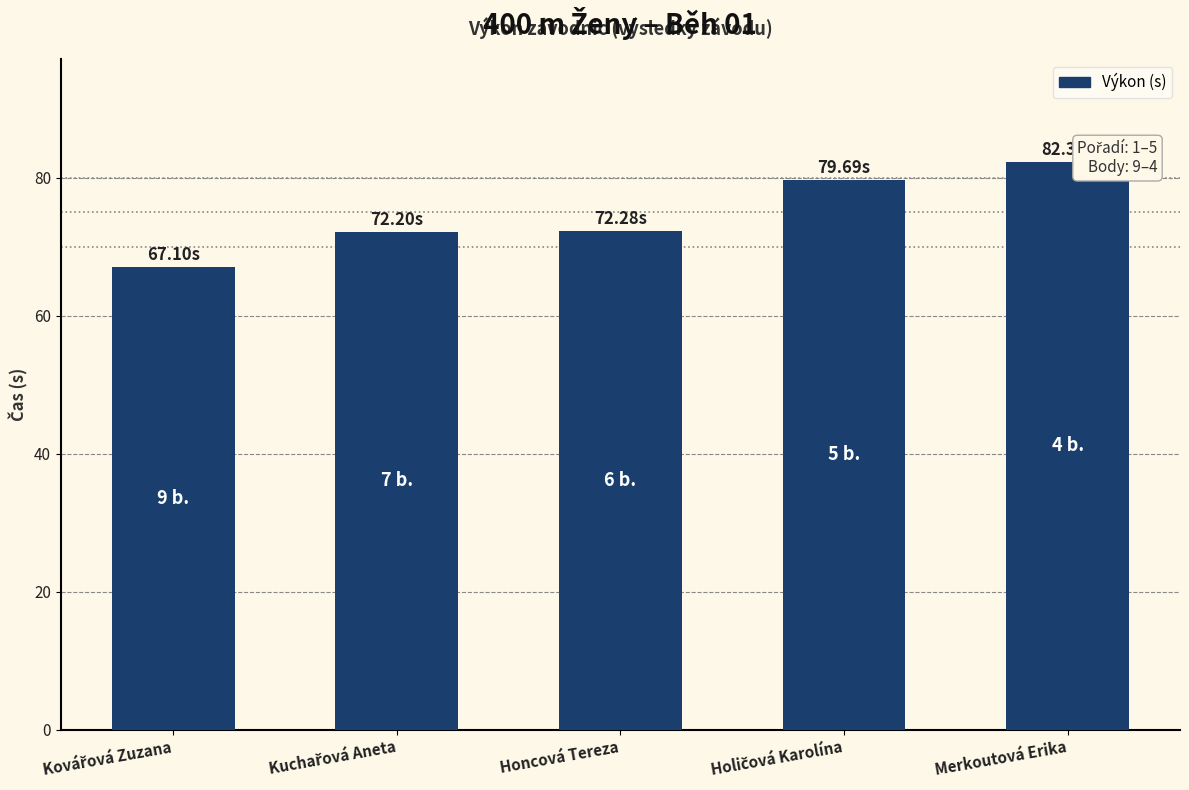

Which category has the highest value across all series?

Merkoutová Erika